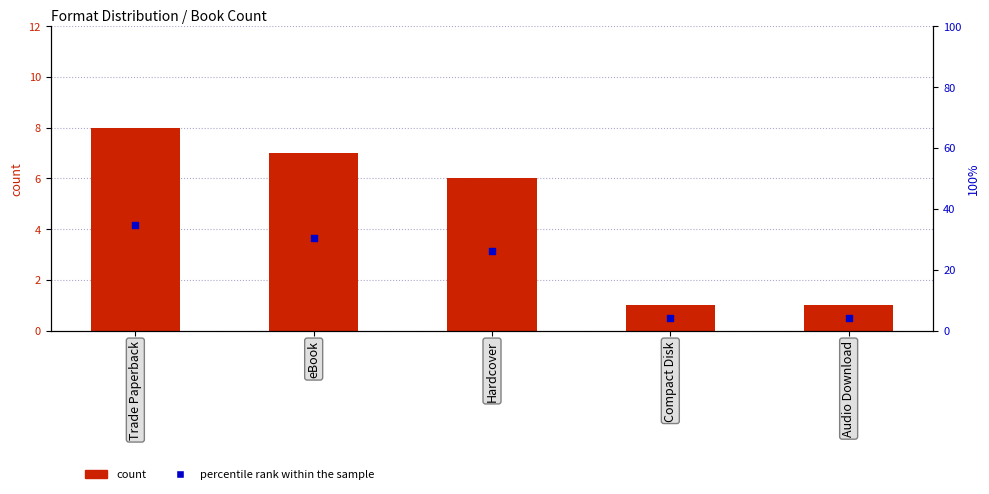

Which series contains the highest Y value?

percentile rank within the sample